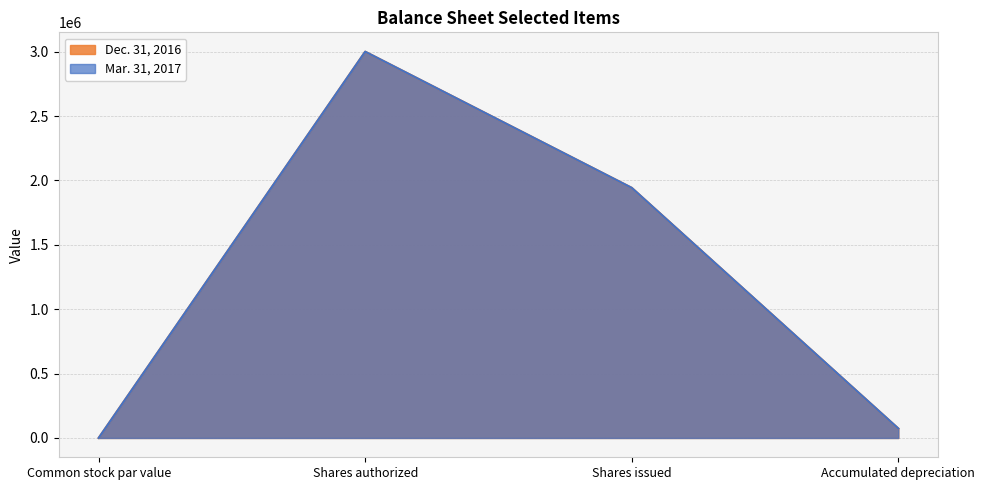

True or false: Dec. 31, 2016 has more than 0 points higher than both neighbors.

True